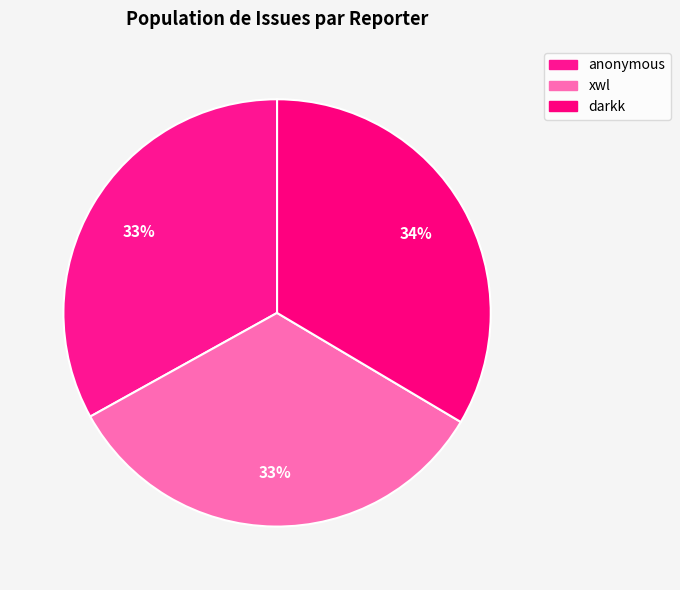

What is the total percentage of anonymous and darkk?

66.6%